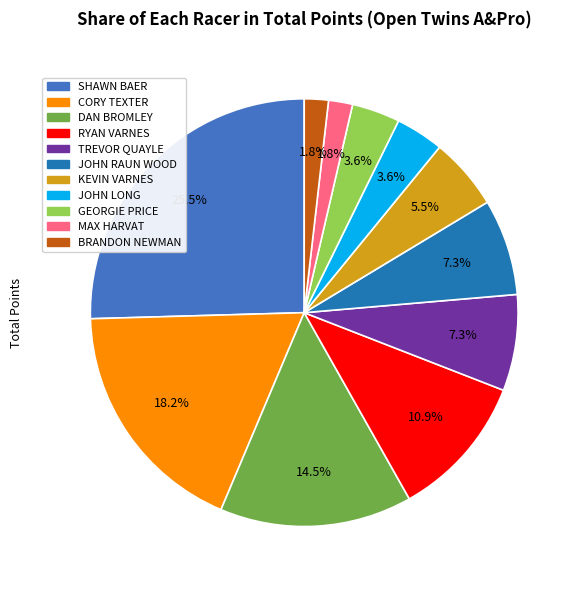

Which has a higher value, TREVOR QUAYLE or DAN BROMLEY?

DAN BROMLEY